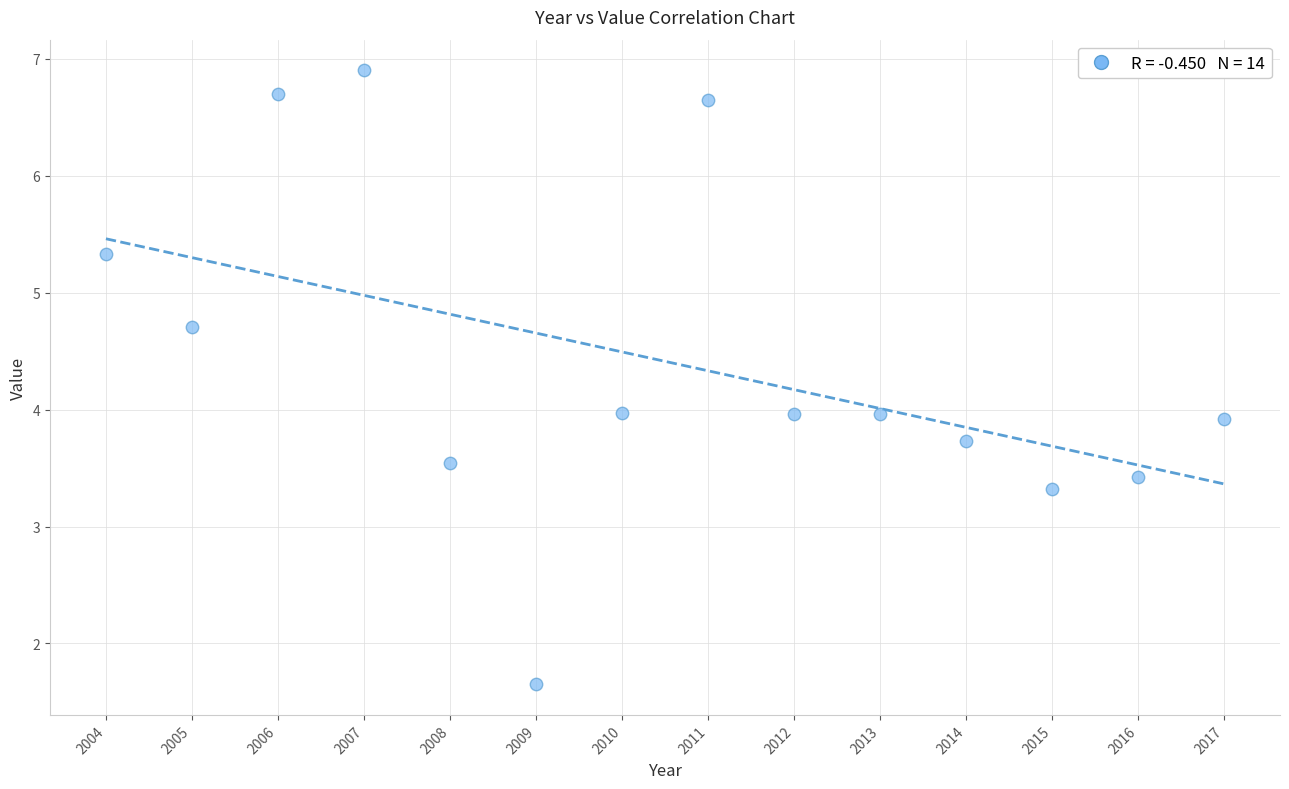

What is the range of Y values (max minus min)?

5.2